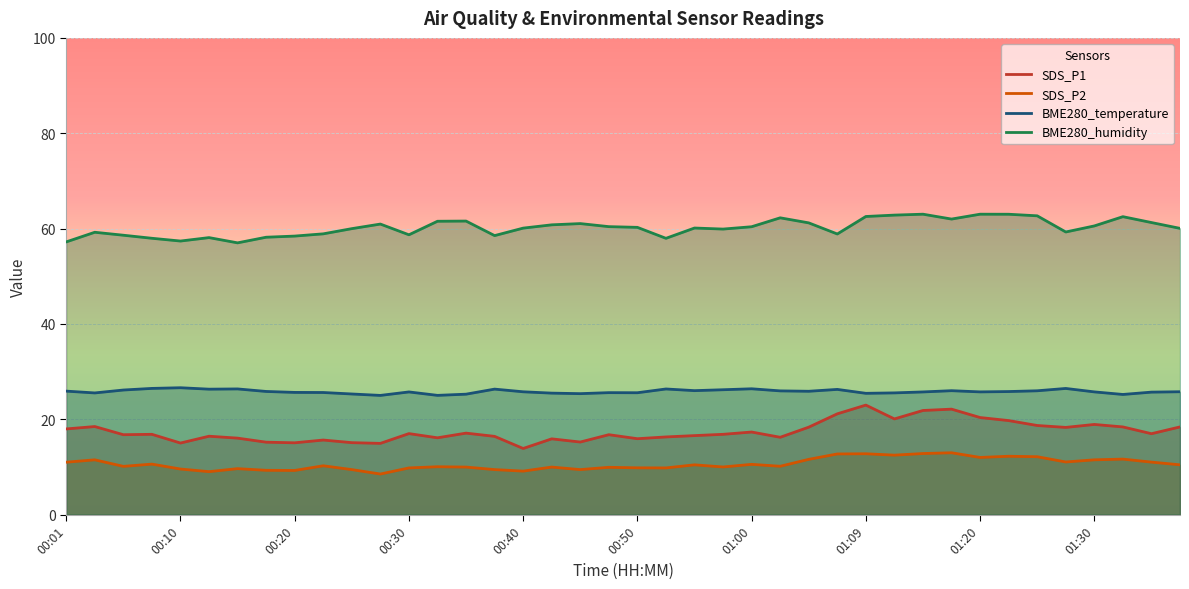

What is the sum of the SDS_P1 values at 29 and 10?

35.2